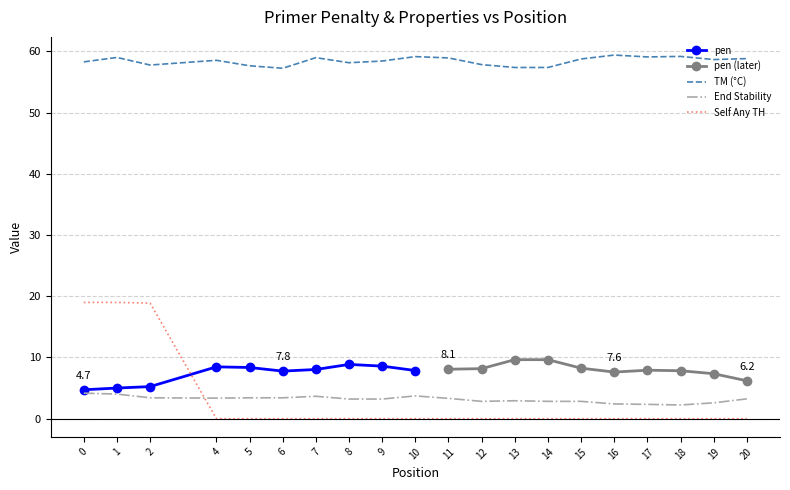

How many values in the PRIMER_RIGHT_0_TM series are below 58?

6